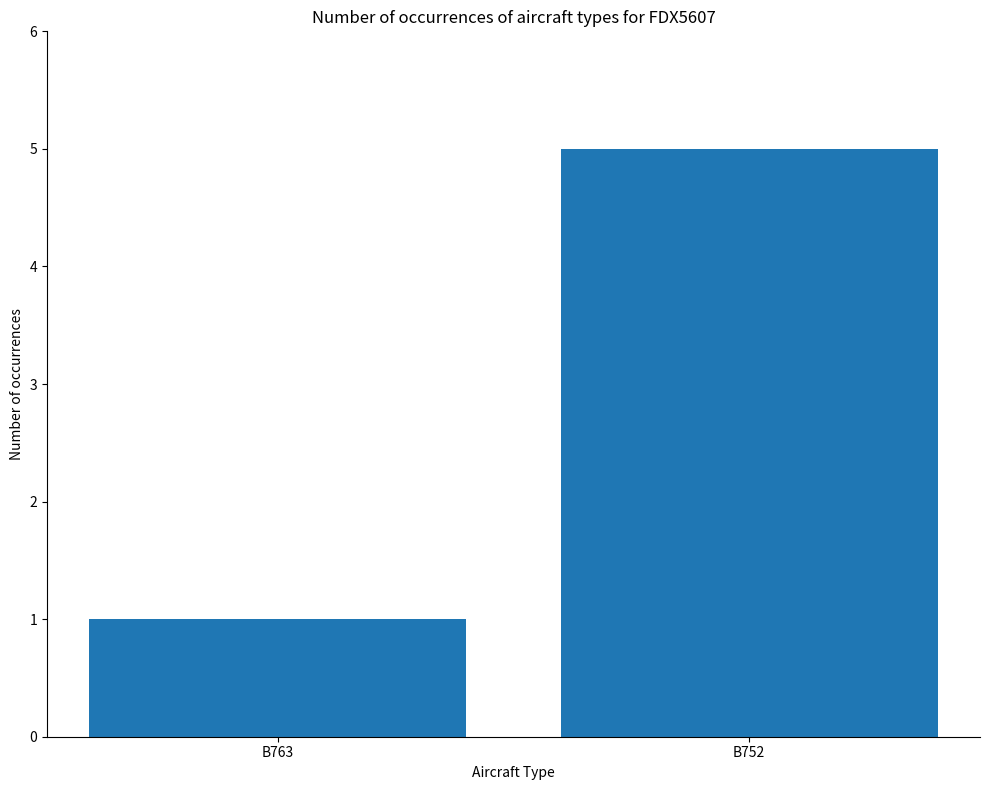

How many data points are less than 5?

1